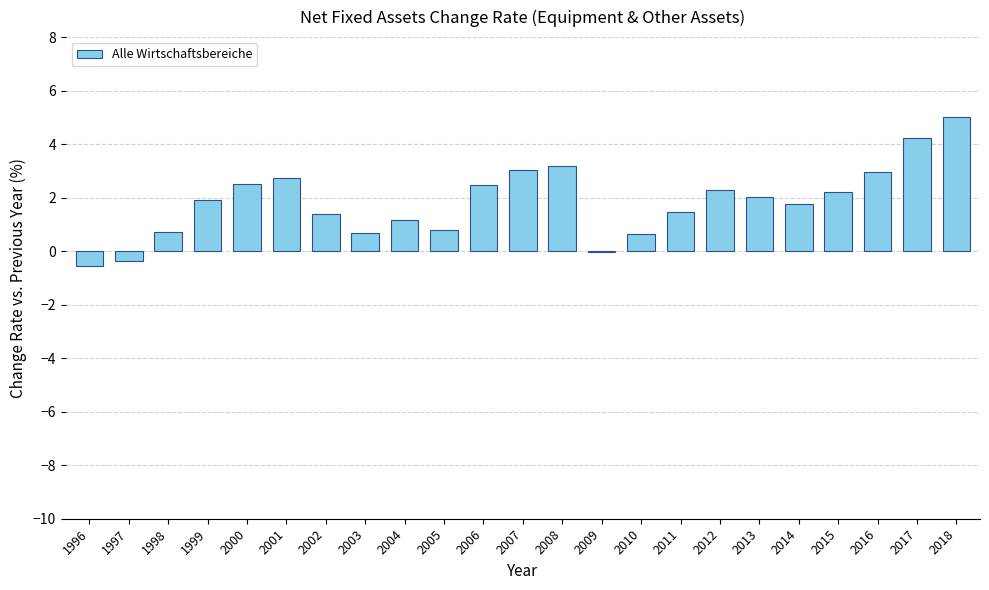

What is the approximate value at 2016?

3.0